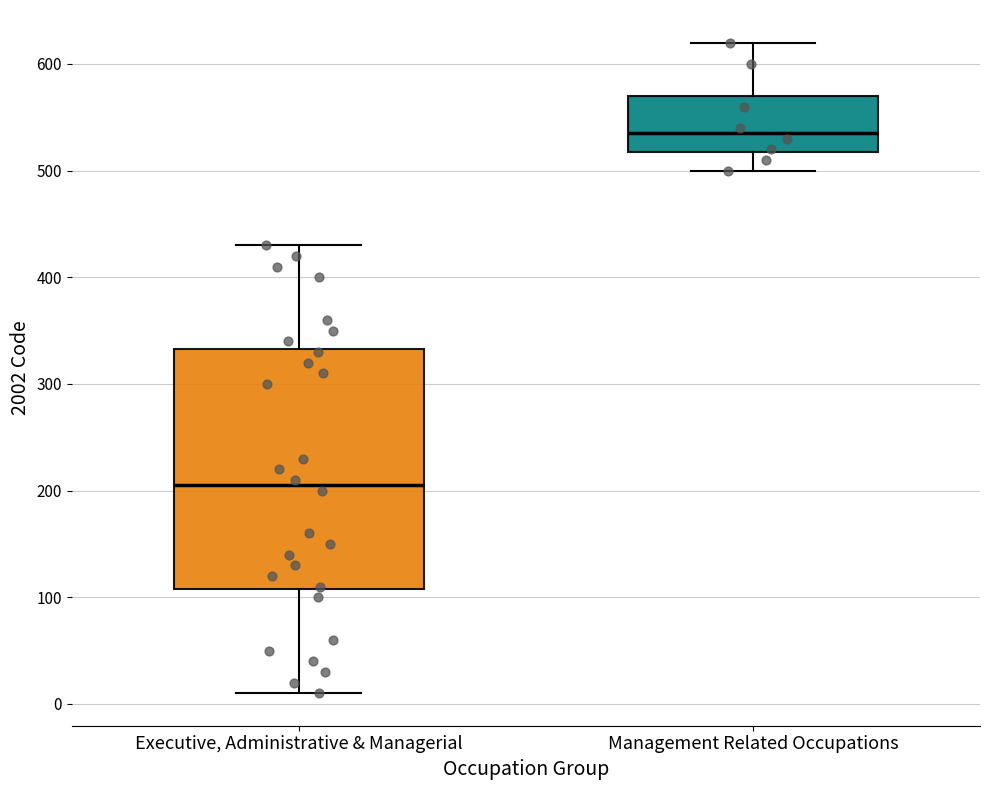

Comparing the boxes themselves (not the whiskers), which one is the tallest?

Executive, Administrative & Managerial